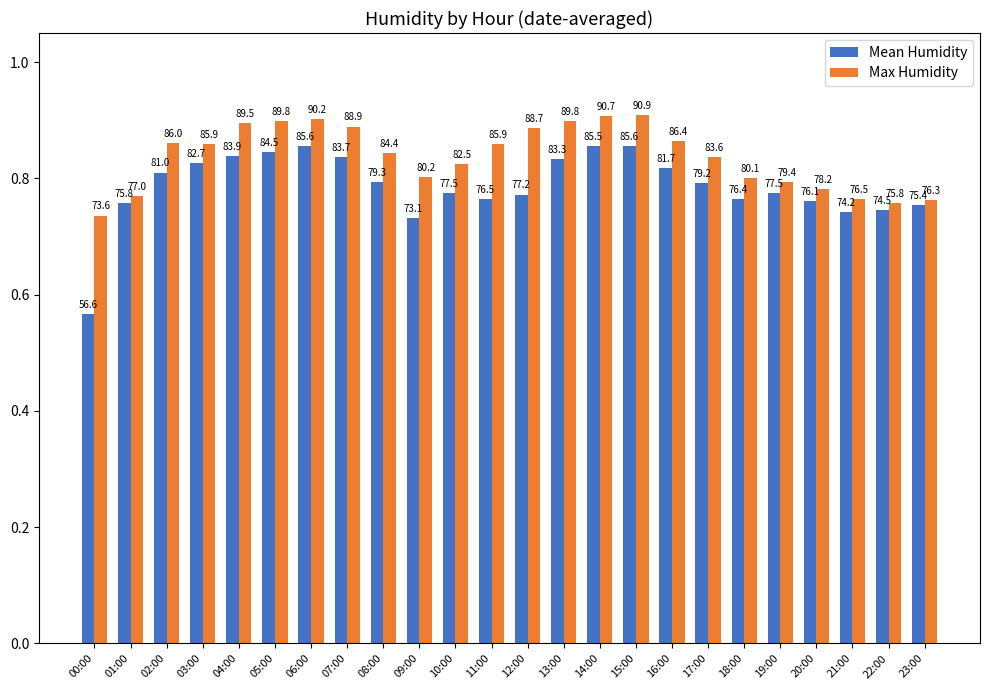

What is the minimum value shown in the chart?

56.6